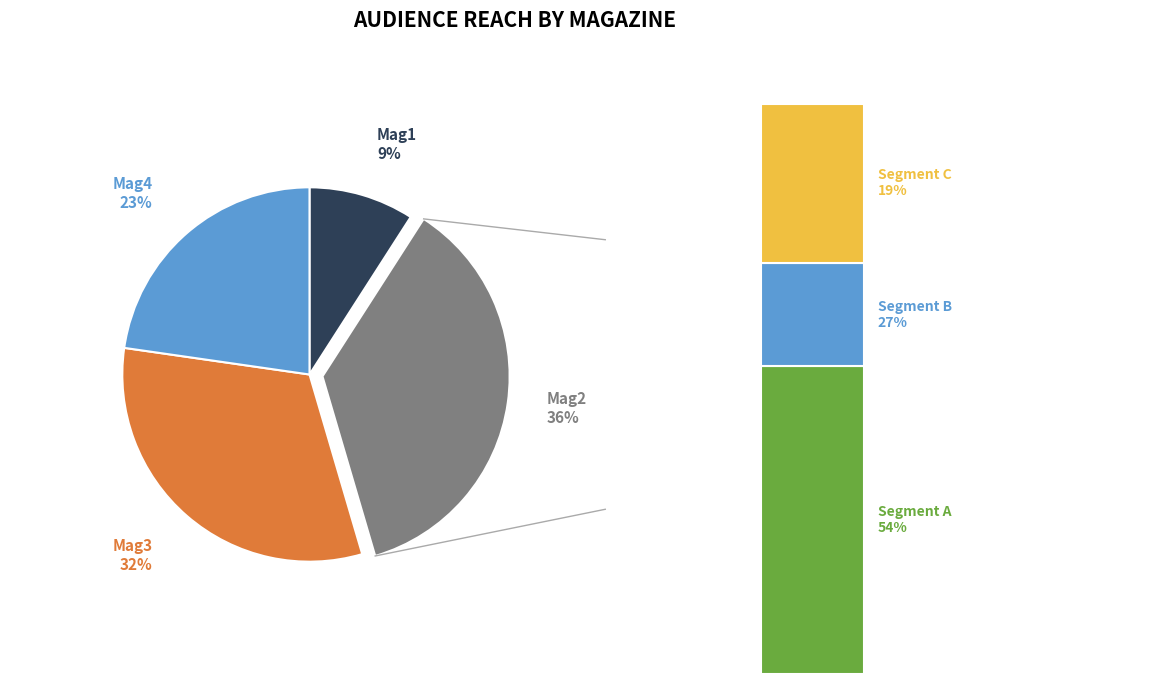

Is Mag3 the majority of the pie?

No